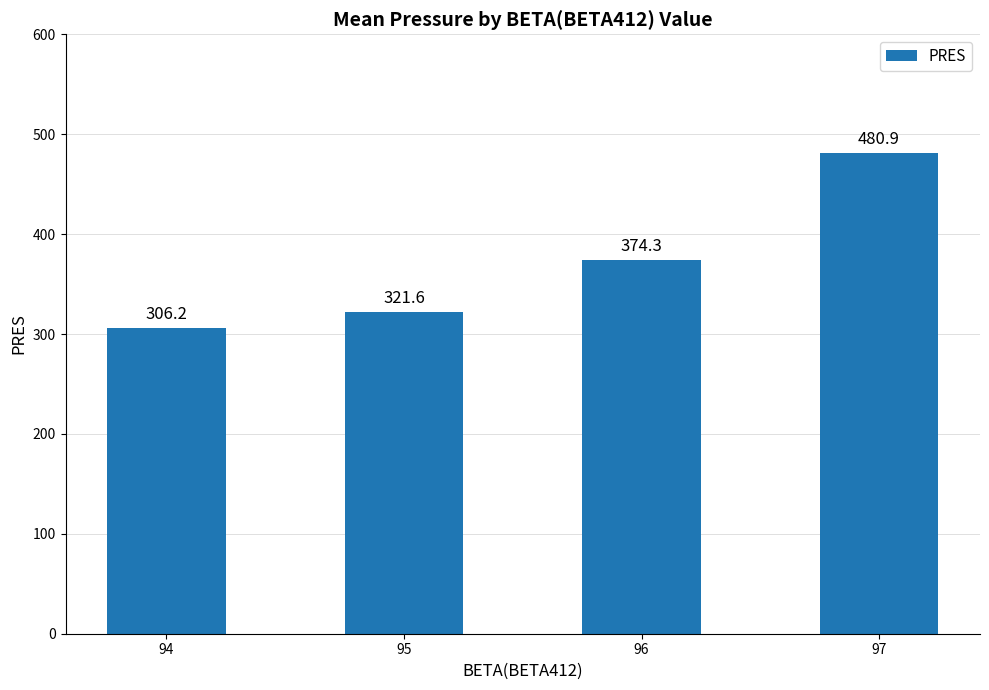

What is the difference between the maximum and minimum values?

174.7